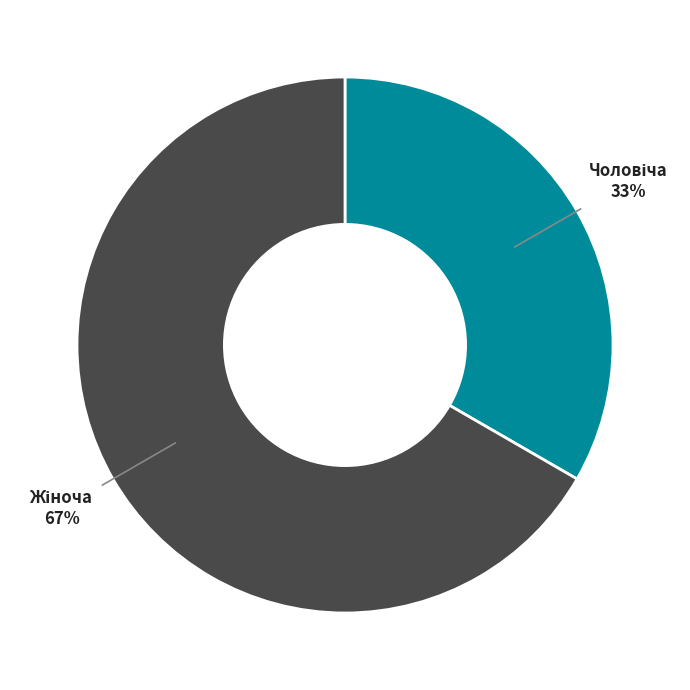

How many segments does this pie chart have?

2